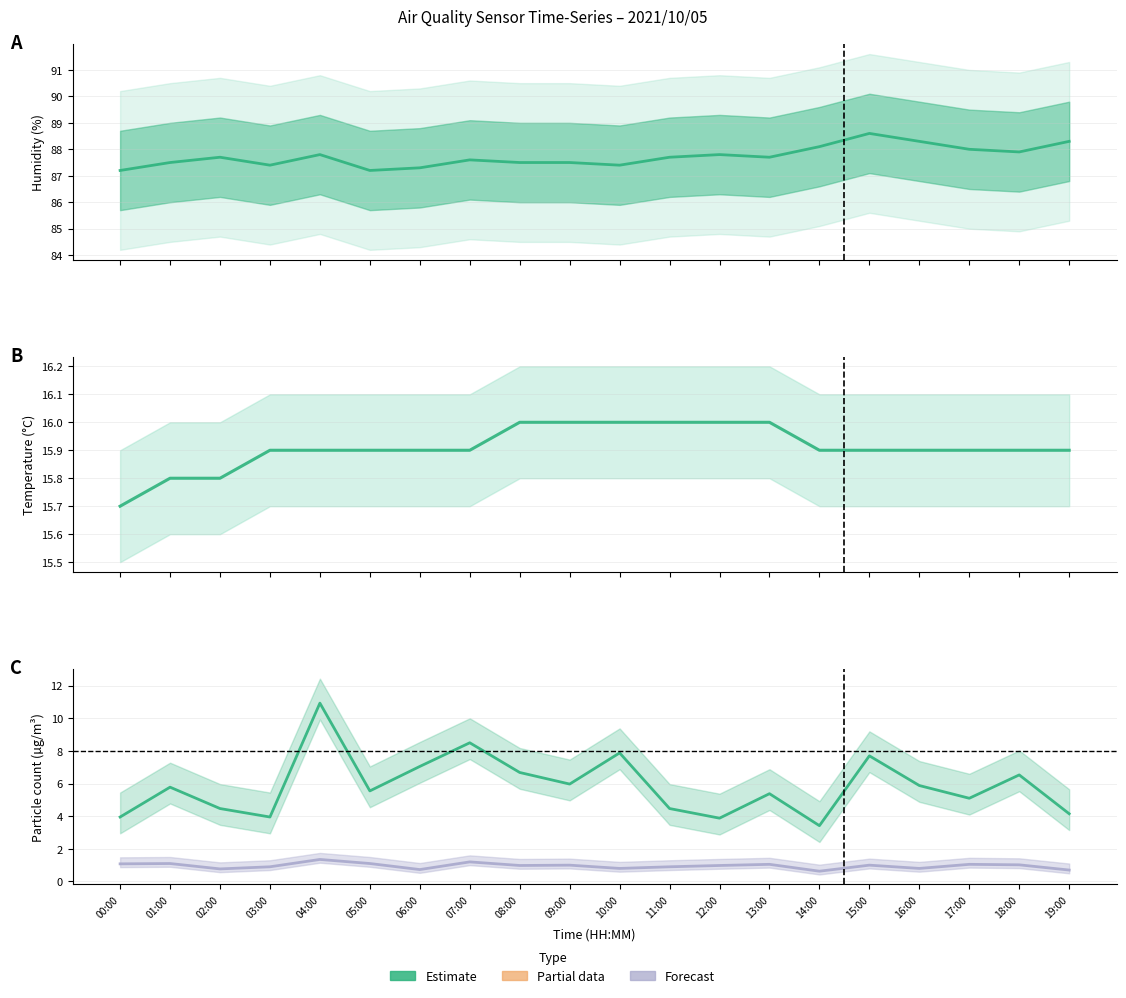

What is the maximum value for SDS_P1?

10.9